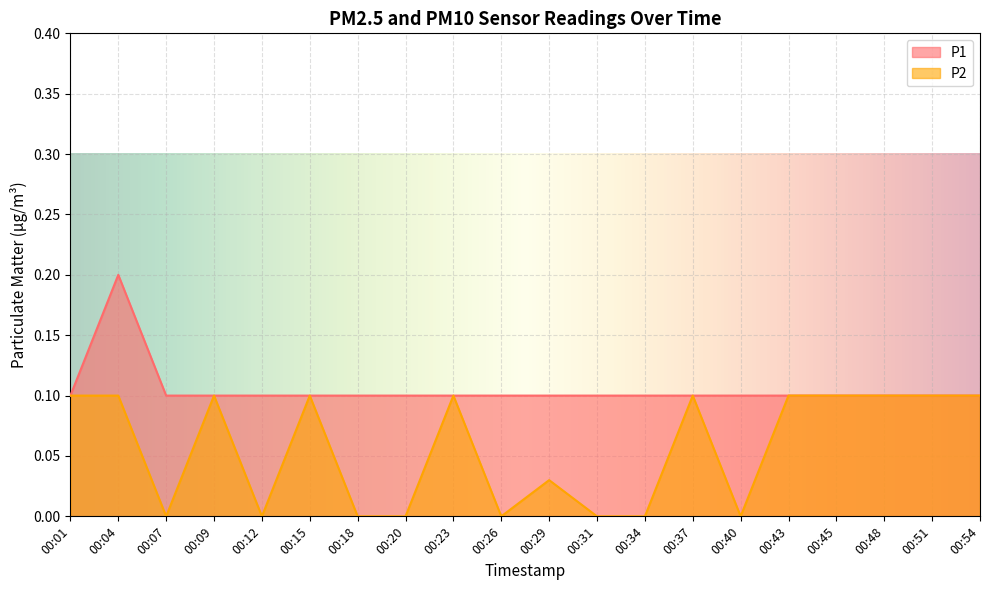

What is the difference between the maximum and second lowest values in the P2 series?

0.1